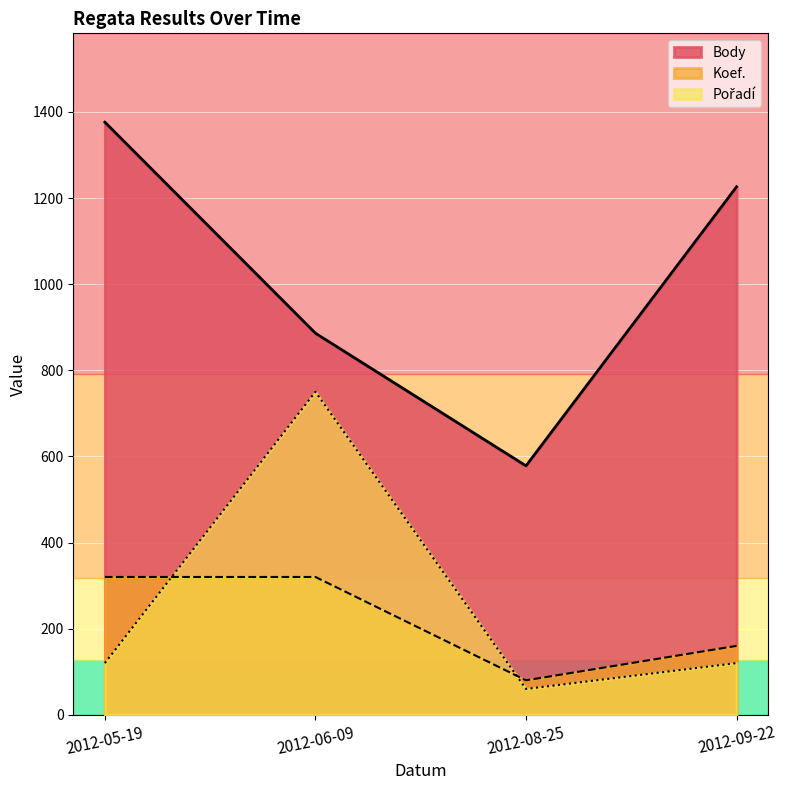

Reading left to right, extract all data points from this chart.

Body: 1376	886	578	1226
Koef.: 320	320	80	160
Pořadí: 120	750	60	120